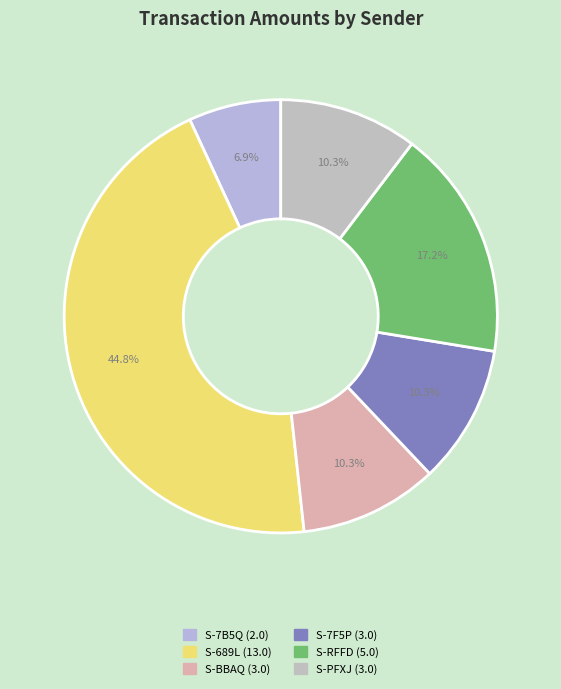

How many segments does this pie chart have?

6